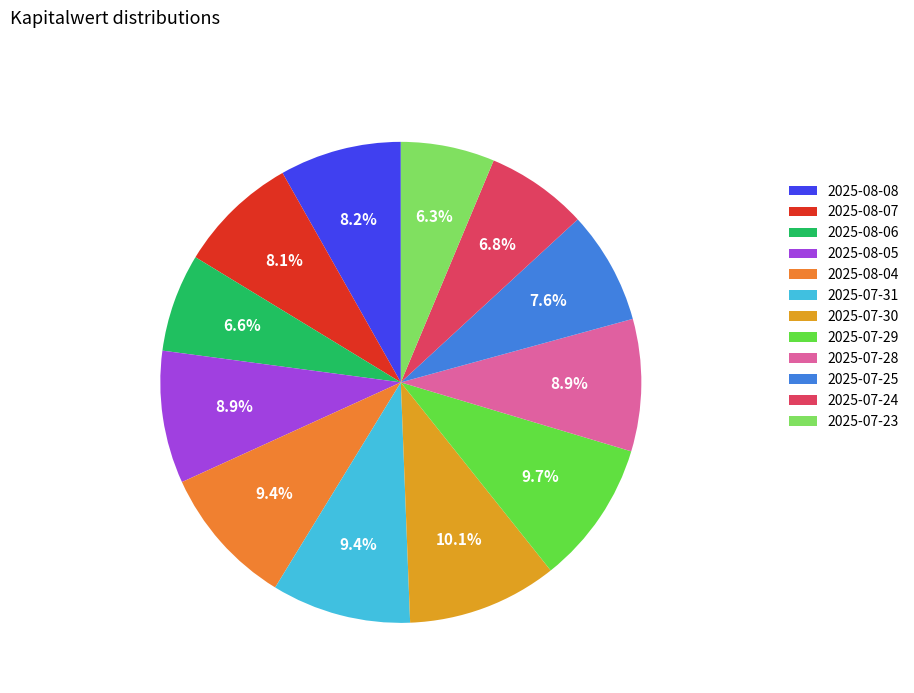

To the nearest percent, what is the difference between the largest and smallest slice percentages?

4%